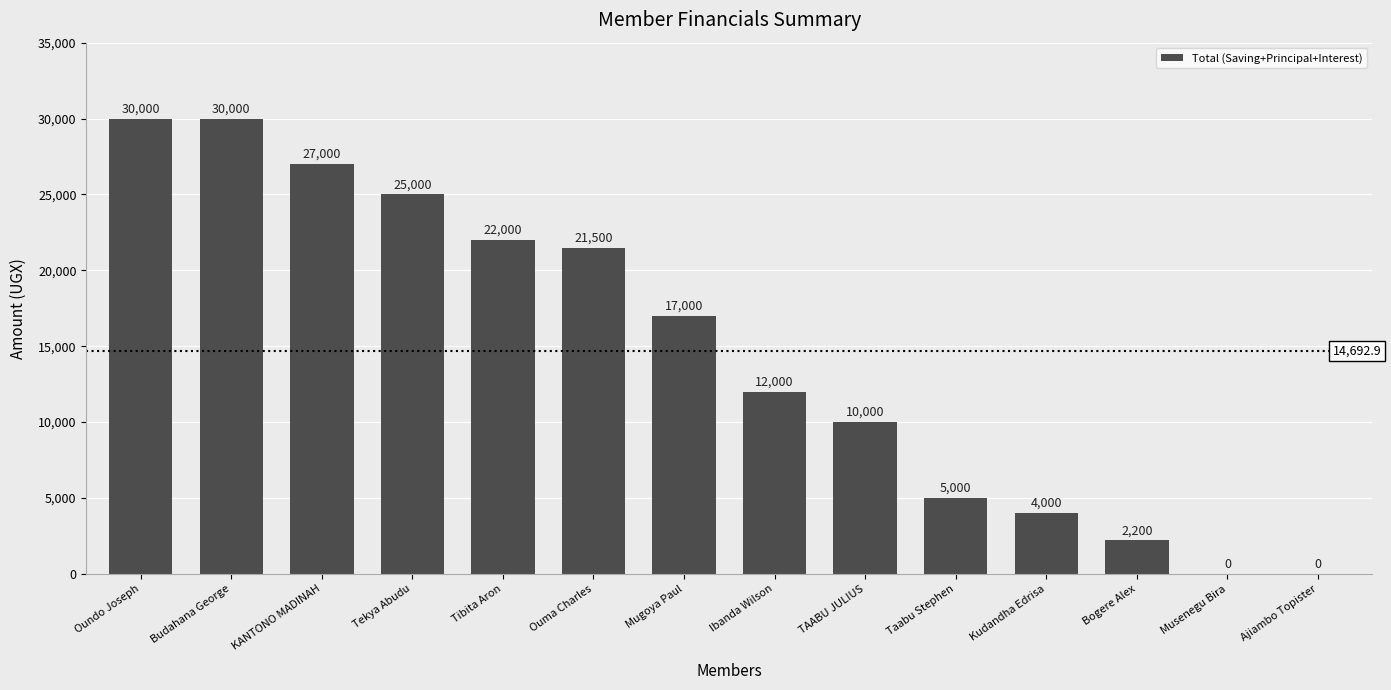

What is the greatest value displayed?

30000